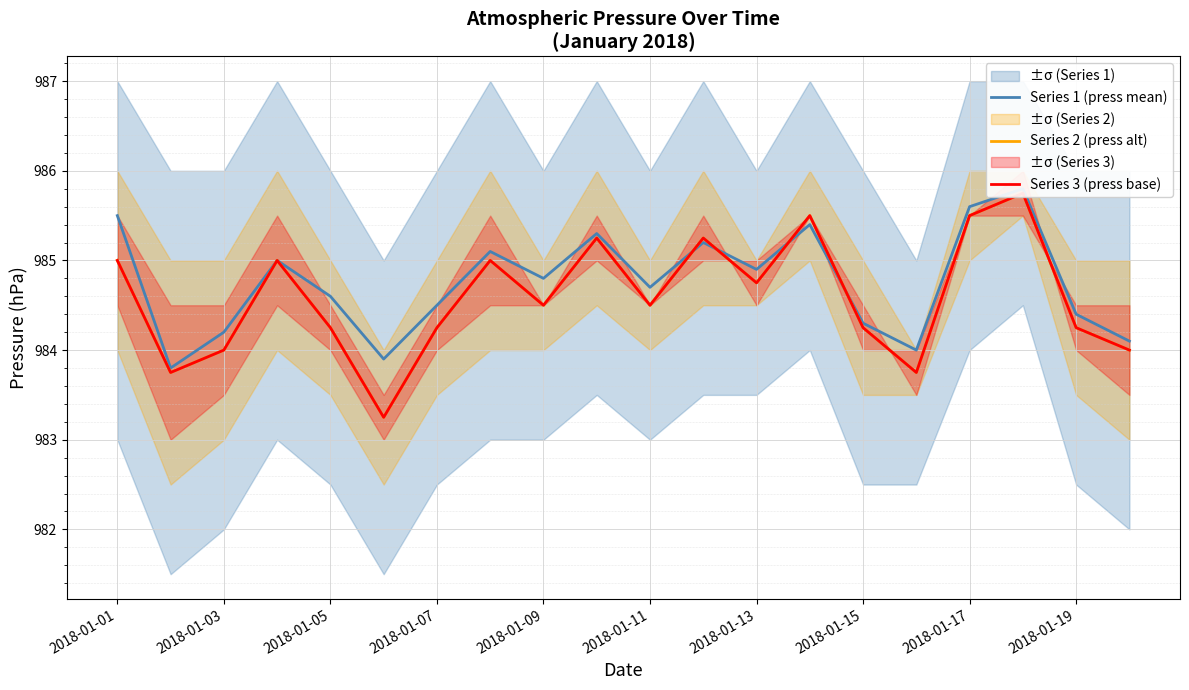

What is the sum of all Series 1 (press mean) values?

19695.1